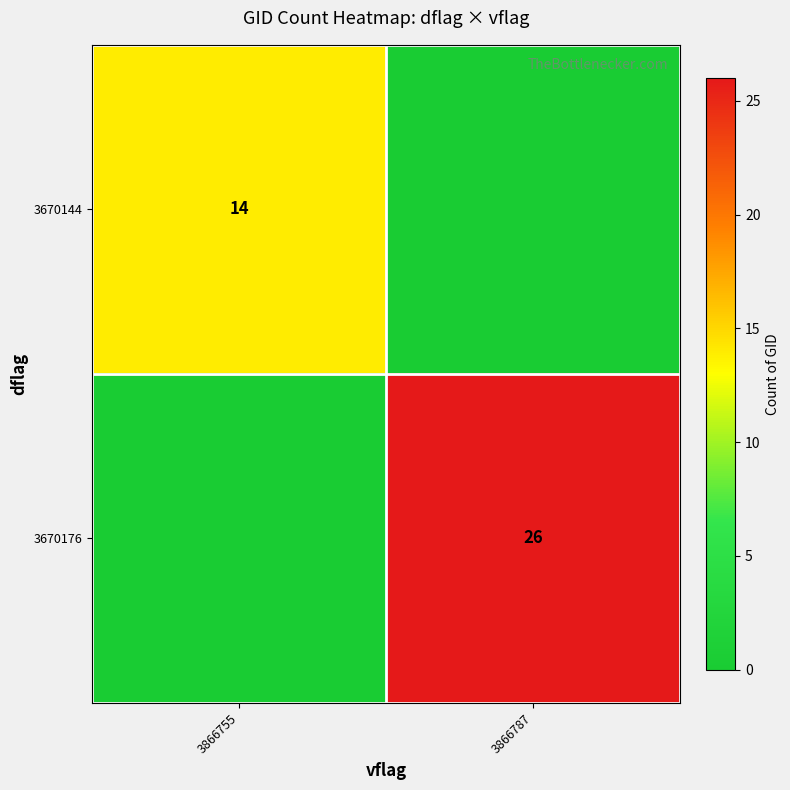

Is the value of 3670144 at 3866755 greater than the value of 3670176 at 3866787?

No